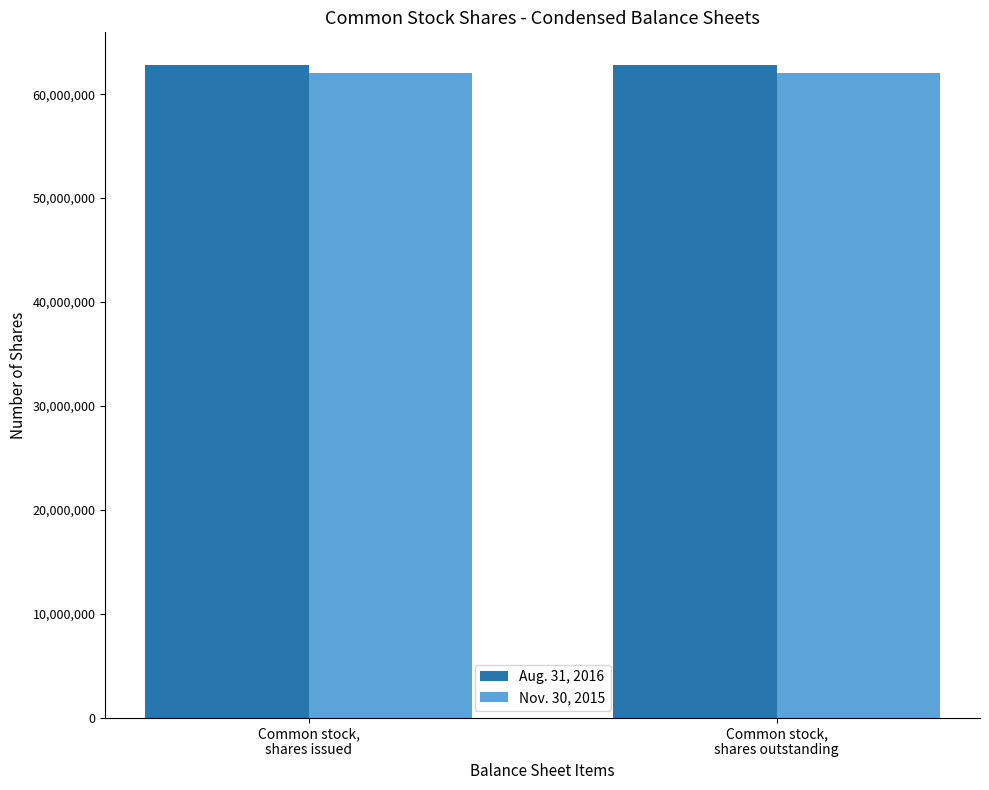

What is the maximum value shown in the chart?

62819882